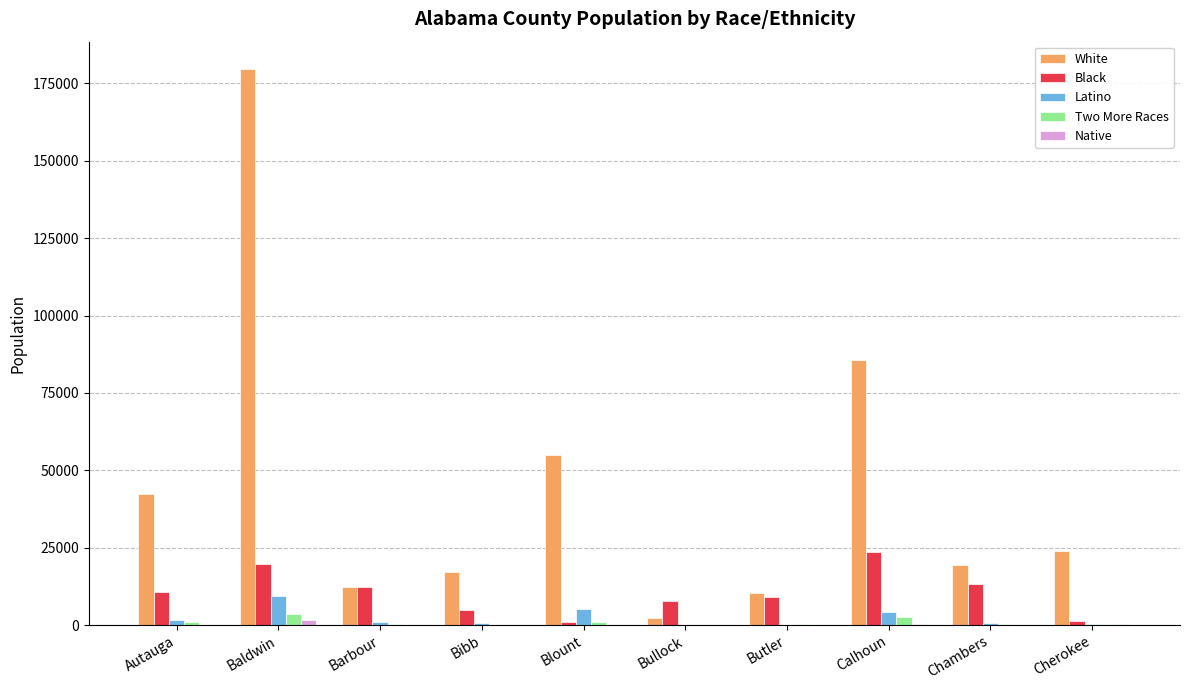

The Black series shows 5018 at Bibb. True or false?

True